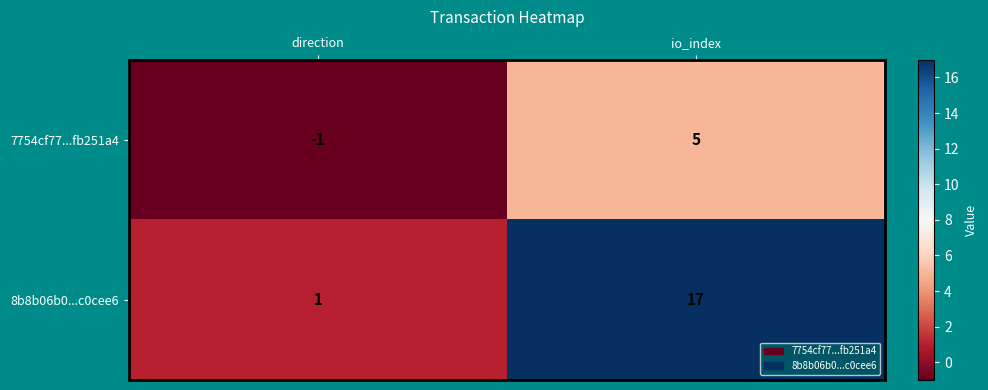

What is the sum of the 7754cf77...fb251a4 values at direction and io_index?

4